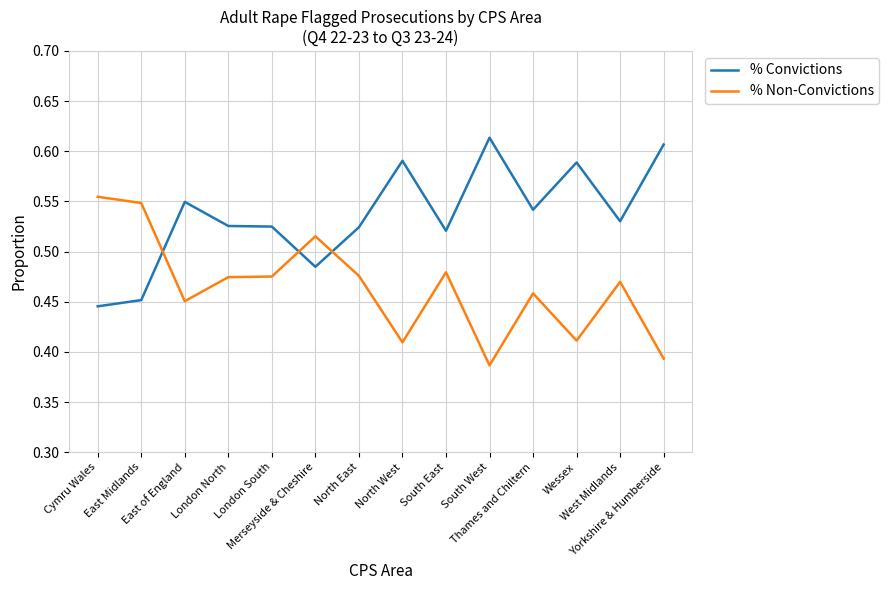

Which series has the largest total across all categories?

% Convictions